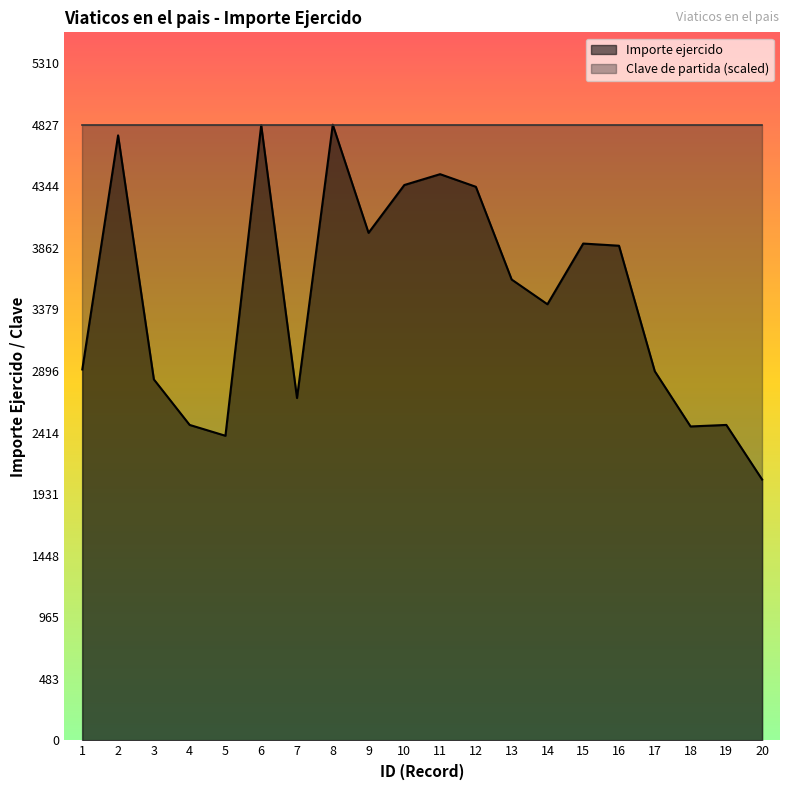

Reading left to right, extract all data points from this chart.

1=2908	2=4743	3=2830	4=2473	5=2388	6=4823	7=2684	8=4827	9=3979	10=4354	11=4439	12=4340	13=3613	14=3419	15=3895	16=3878	17=2894	18=2461	19=2473	20=2045